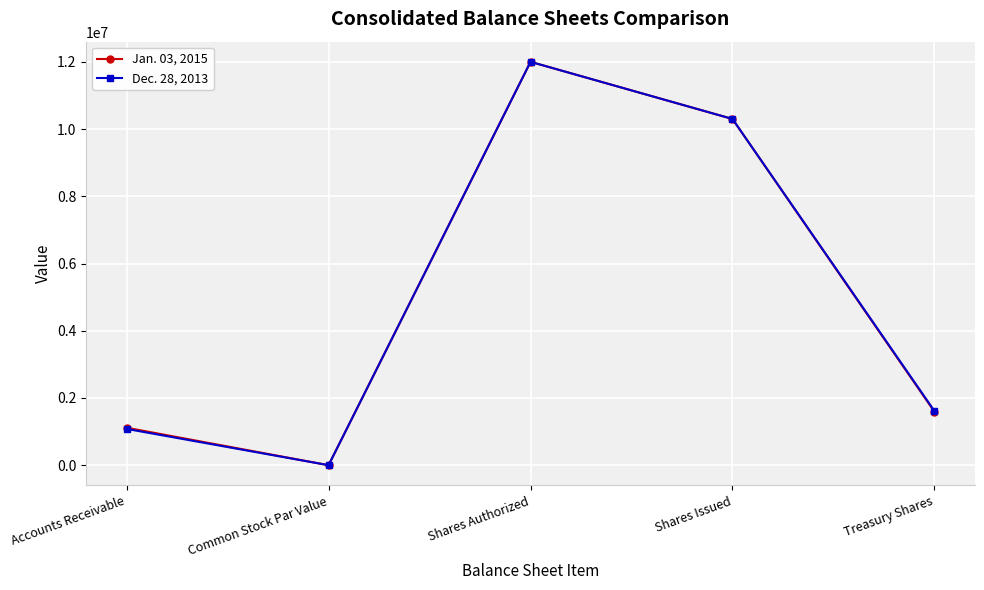

At which category is the sum across all series the highest?

Shares Authorized